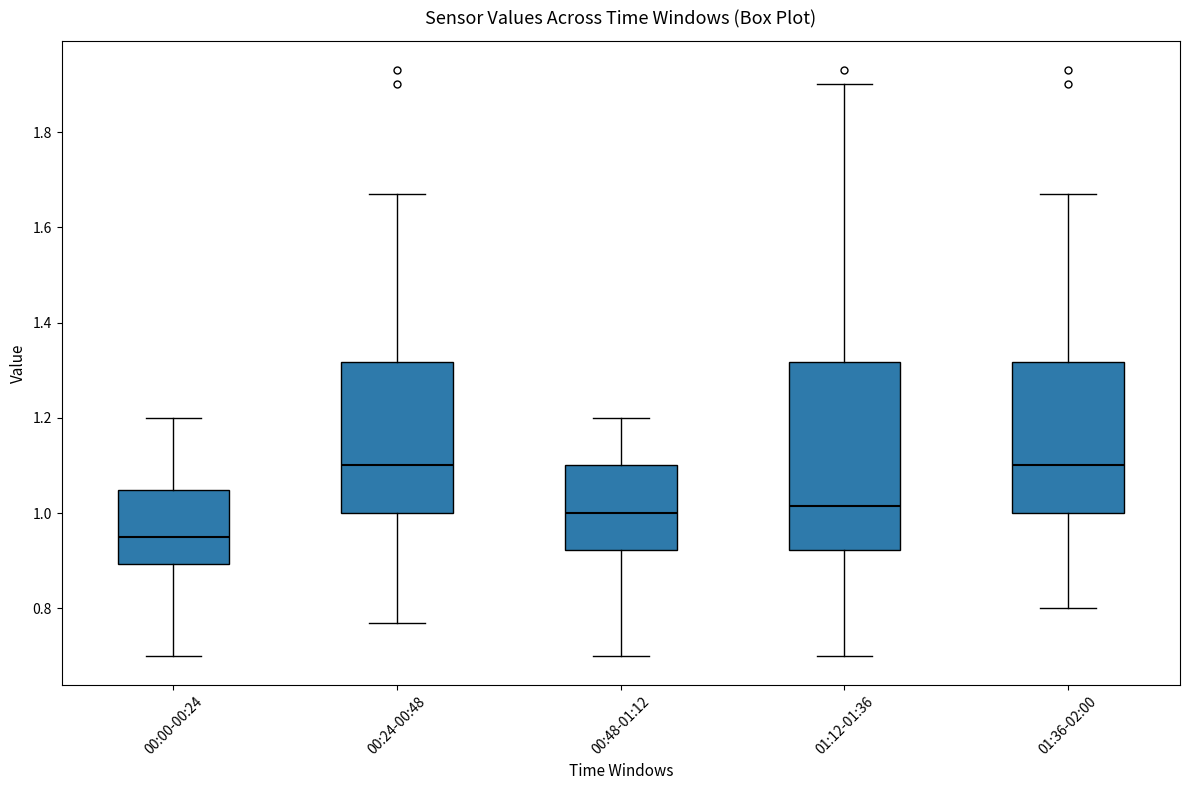

Reading left to right, transcribe this box plot: for each box, give where its median line is, the range the box spans, and where its two whiskers end, as read against the y-axis. The values are not printed on the chart, so give them approximately, as read against the axis.

00:00-00:24: median 0.96, box 0.90 to 1.04, whiskers 0.70 to 1.20
00:24-00:48: median 1.10, box 1.00 to 1.32, whiskers 0.78 to 1.68
00:48-01:12: median 1.00, box 0.92 to 1.10, whiskers 0.70 to 1.20
01:12-01:36: median 1.02, box 0.92 to 1.32, whiskers 0.70 to 1.90
01:36-02:00: median 1.10, box 1.00 to 1.32, whiskers 0.80 to 1.68